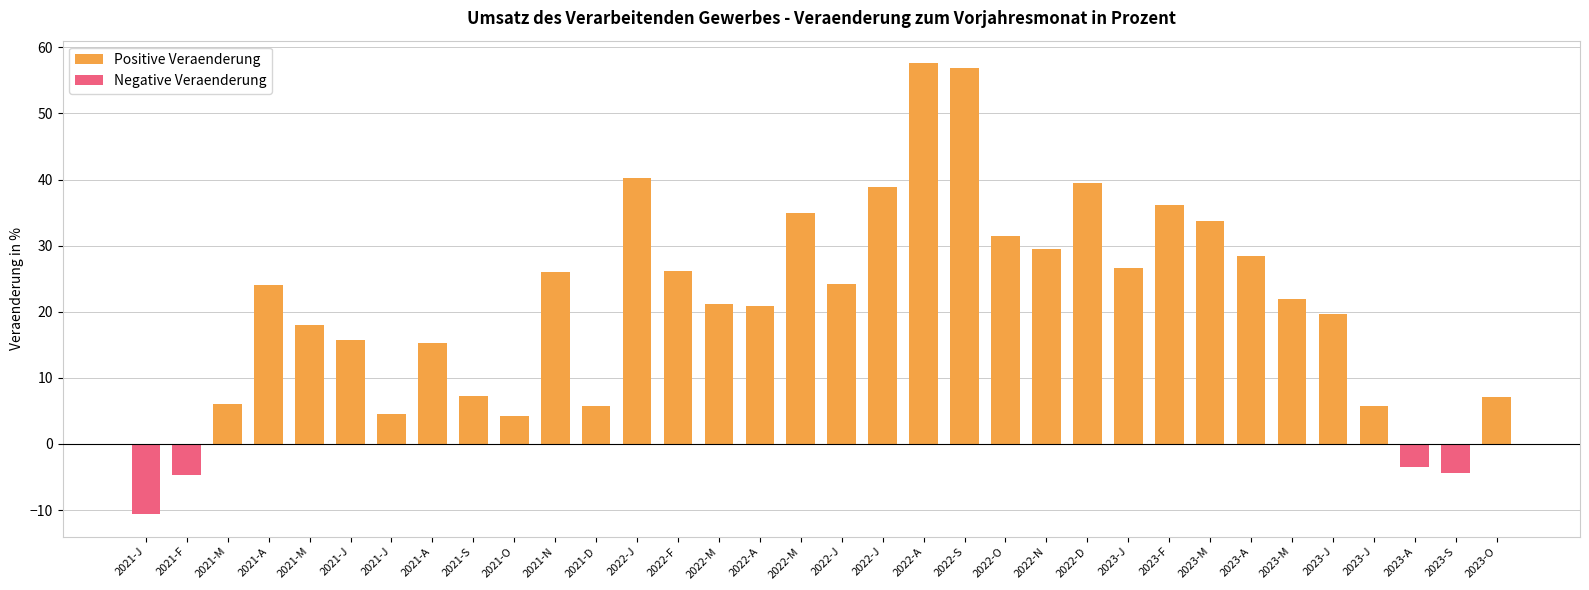

At which label does the data first exceed 21?

2021-A